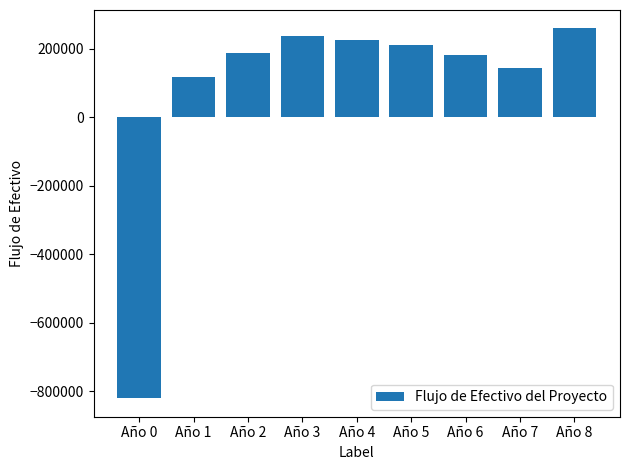

Count the number of categories in the chart.

9